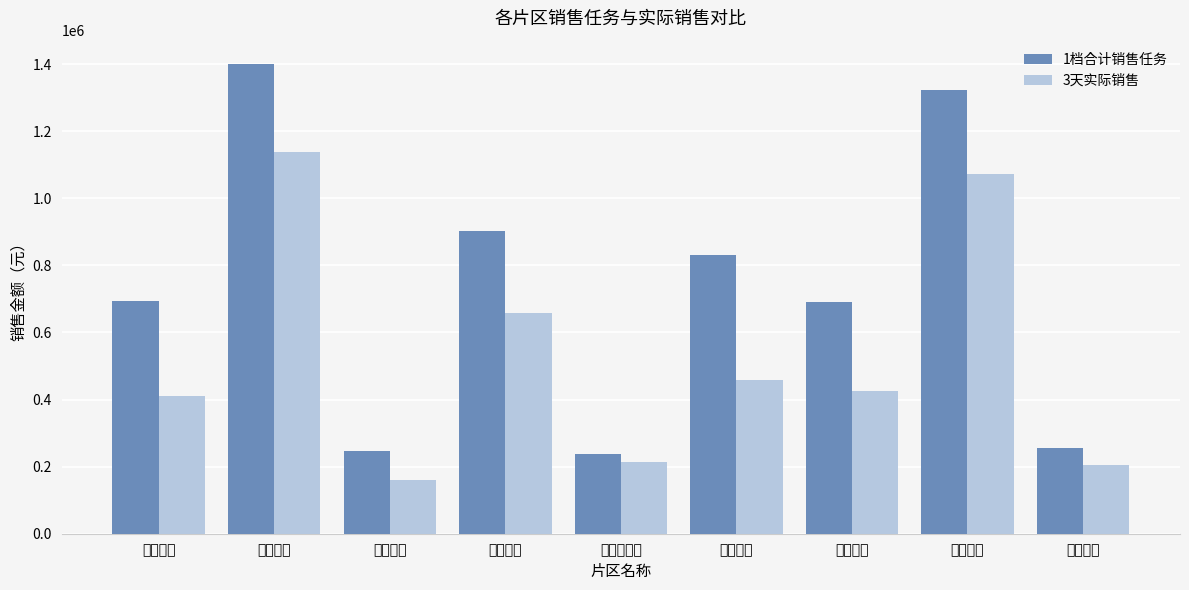

What position from the right is 城郊一片?

9